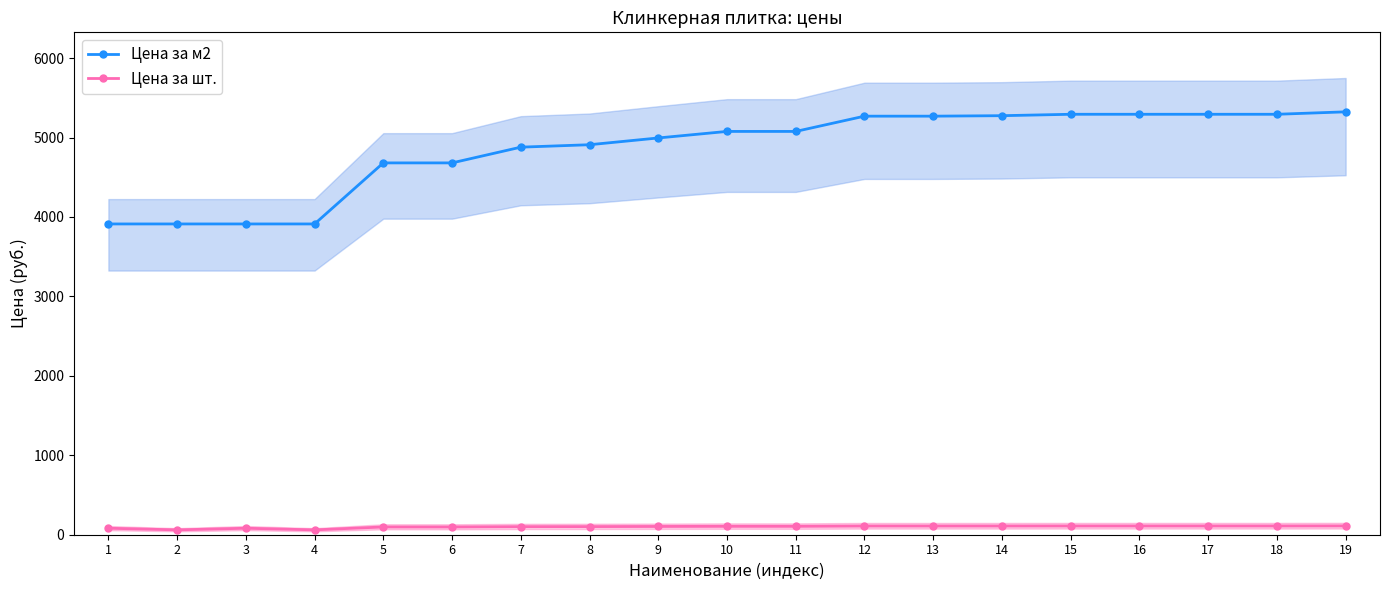

The Цена за м2 series shows 2445.8 at 6. True or false?

False